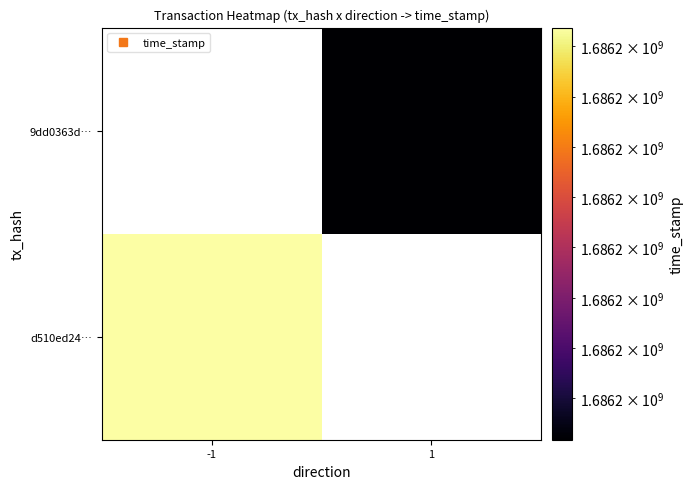

Count the d510ed240b38521d27f4003fc9dc5c03c1d3329 values in the range -1 to 1686196637.

2